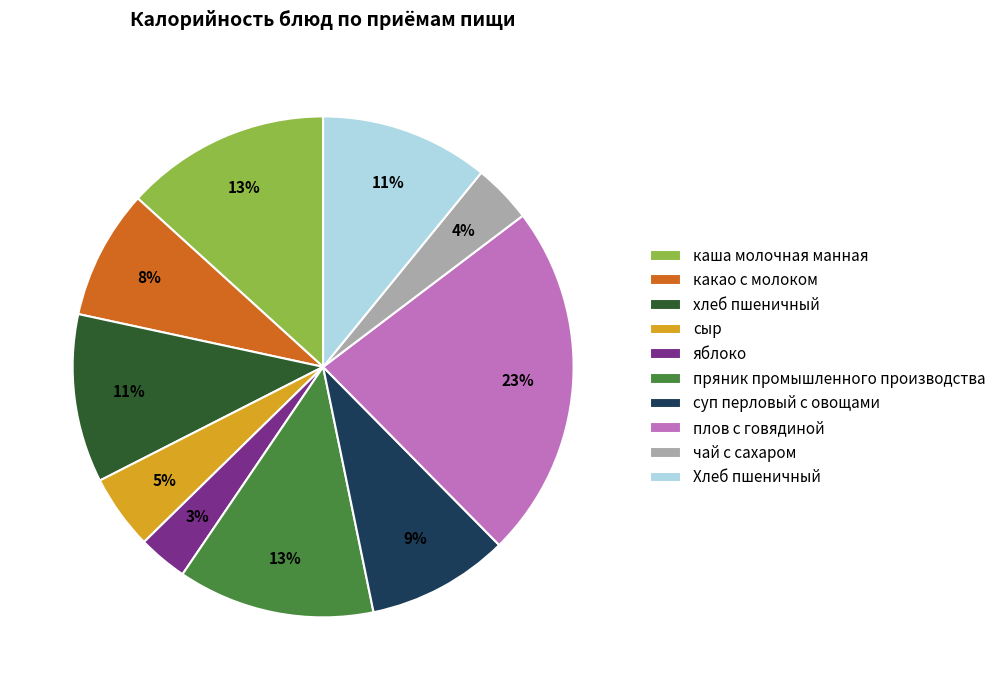

Combined, do сыр and пряник промышленного производства account for over 50%?

No